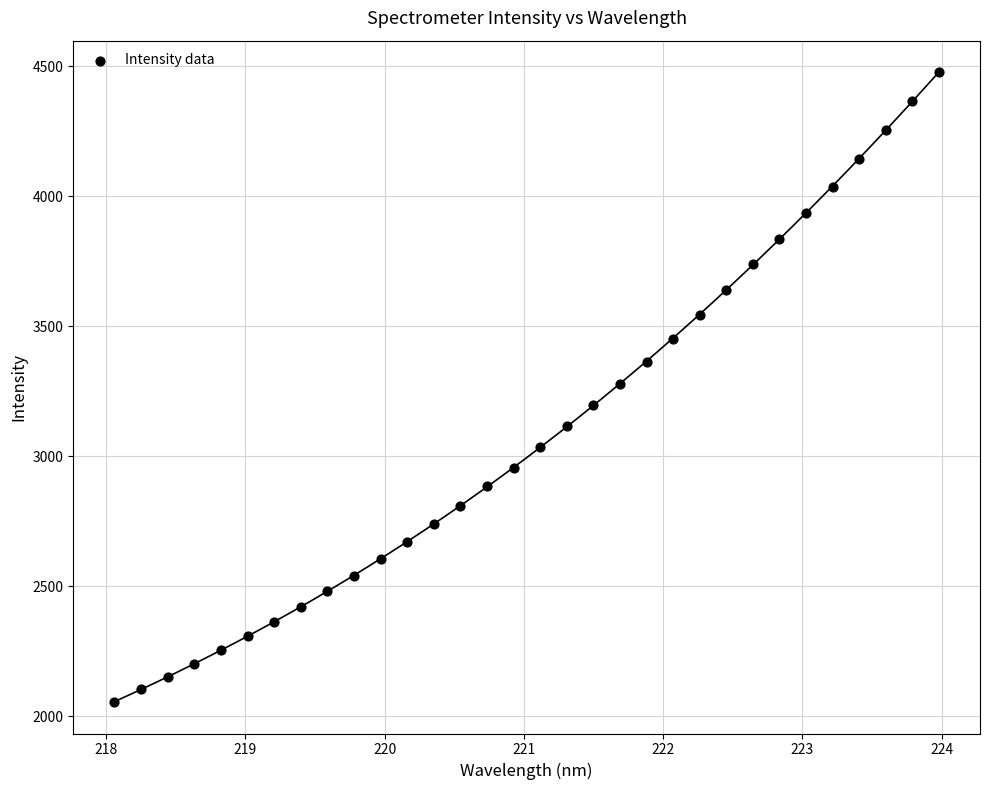

What is the range of X values (max minus min)?

5.9